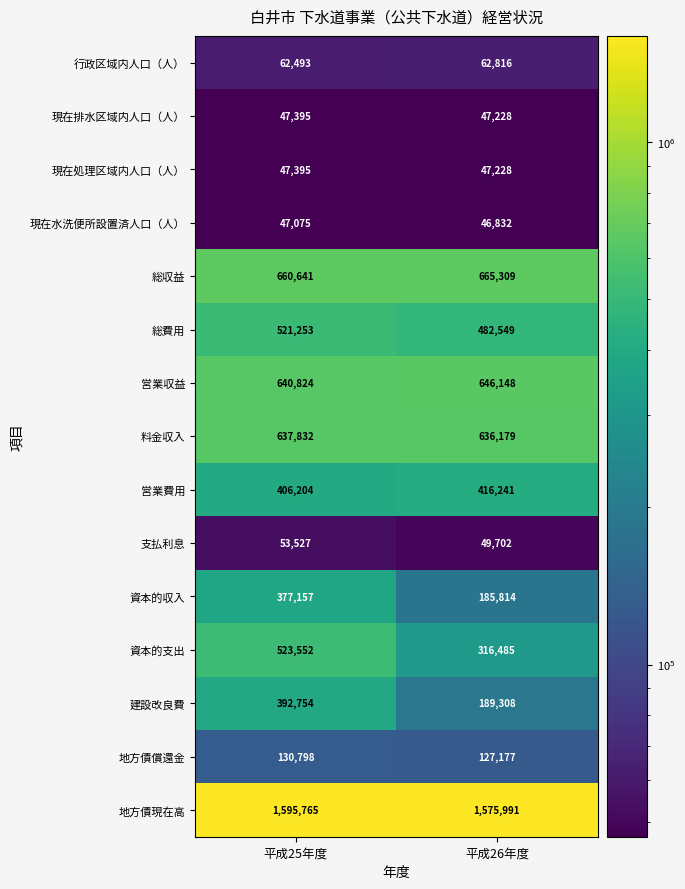

The 支払利息 series shows 49702 at 平成26年度. True or false?

True